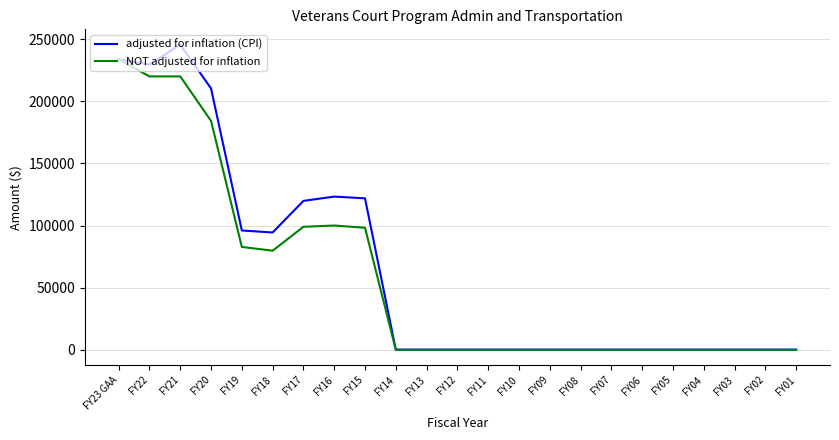

At which label does adjusted for inflation (CPI) reach its peak?

FY21